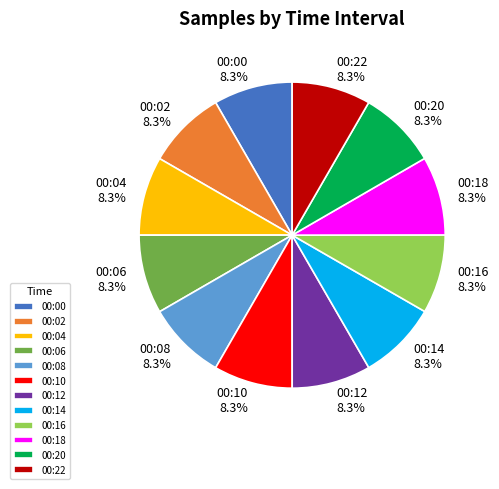

How much of the chart is everything except 00:14?

91.7%